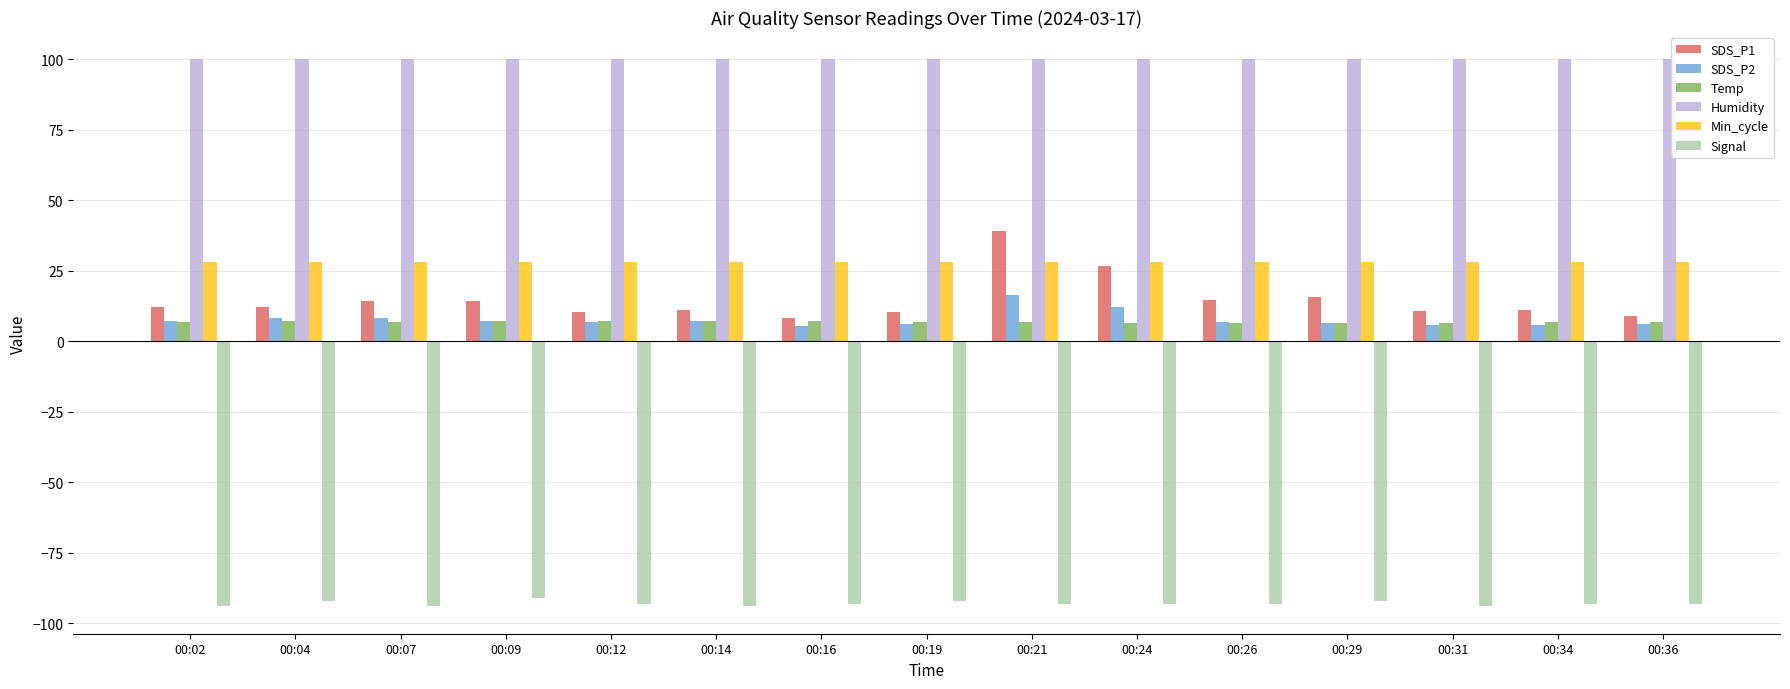

What is the difference between the maximum and second lowest values in the Temp series?

0.5